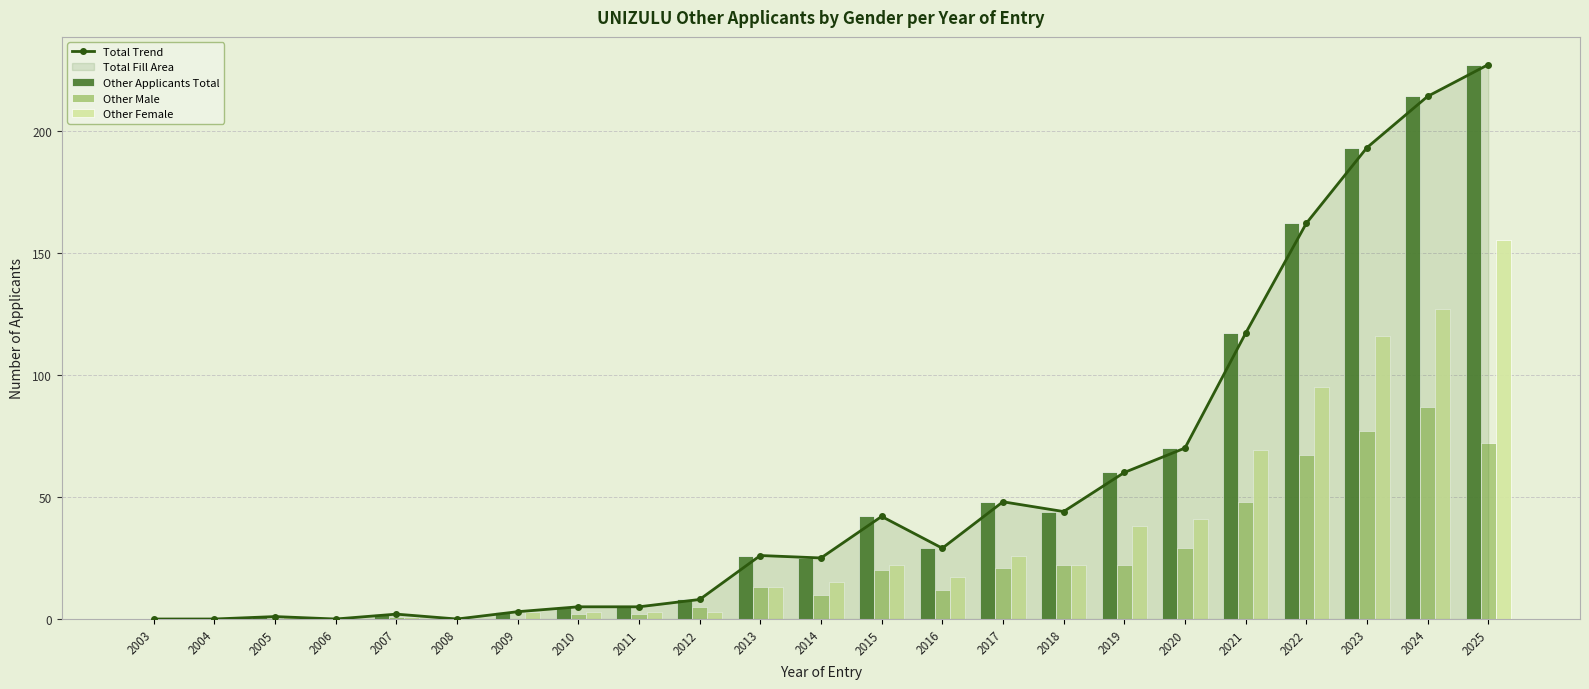

What is the sum of the Other Female values at 2025 and 2018?

177